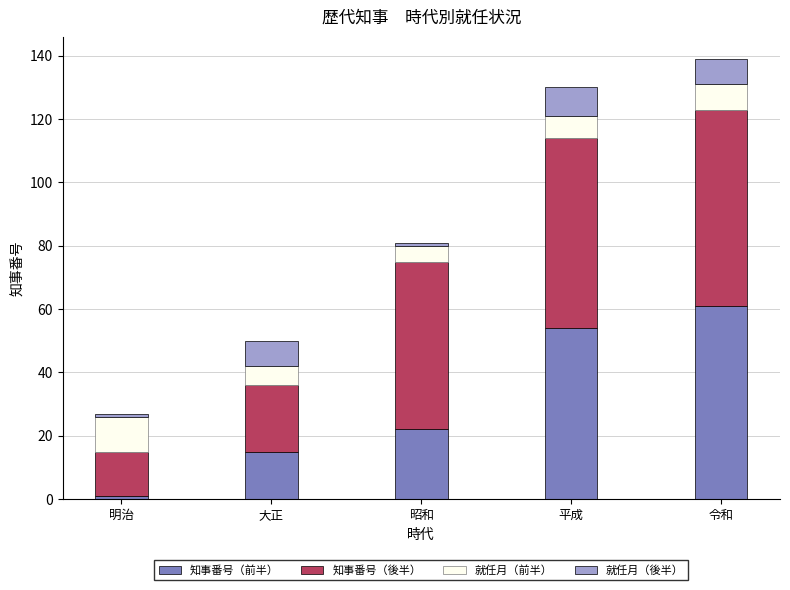

Which category has the highest value in the 知事番号（前半） series?

令和